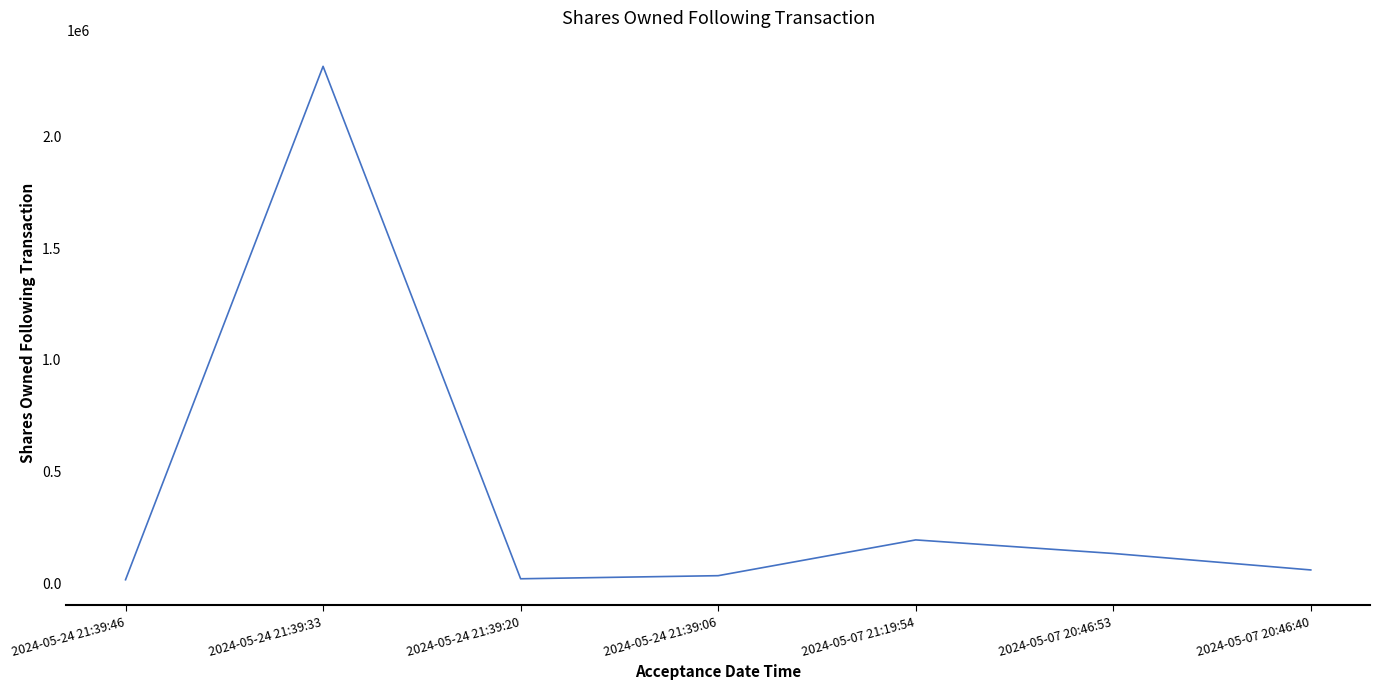

True or false: the data has more than 0 interior local peaks.

True